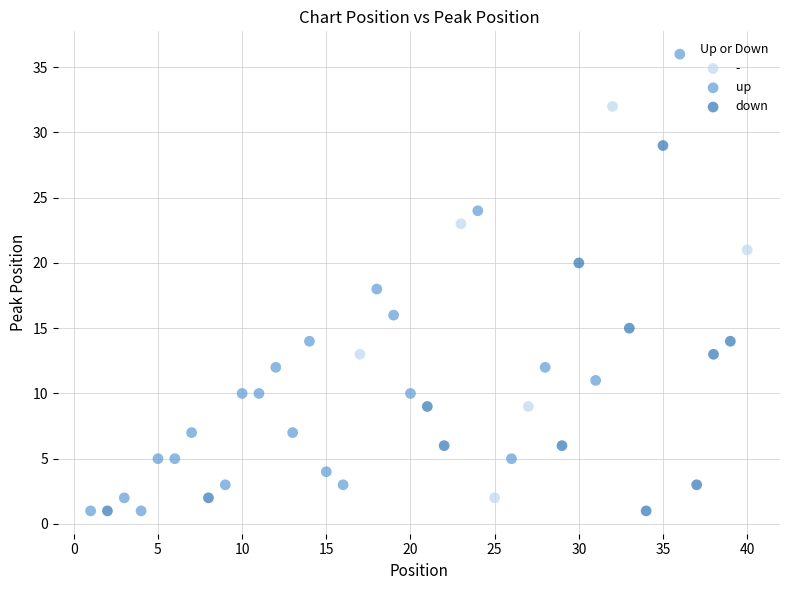

Which series reaches the maximum Y coordinate?

up